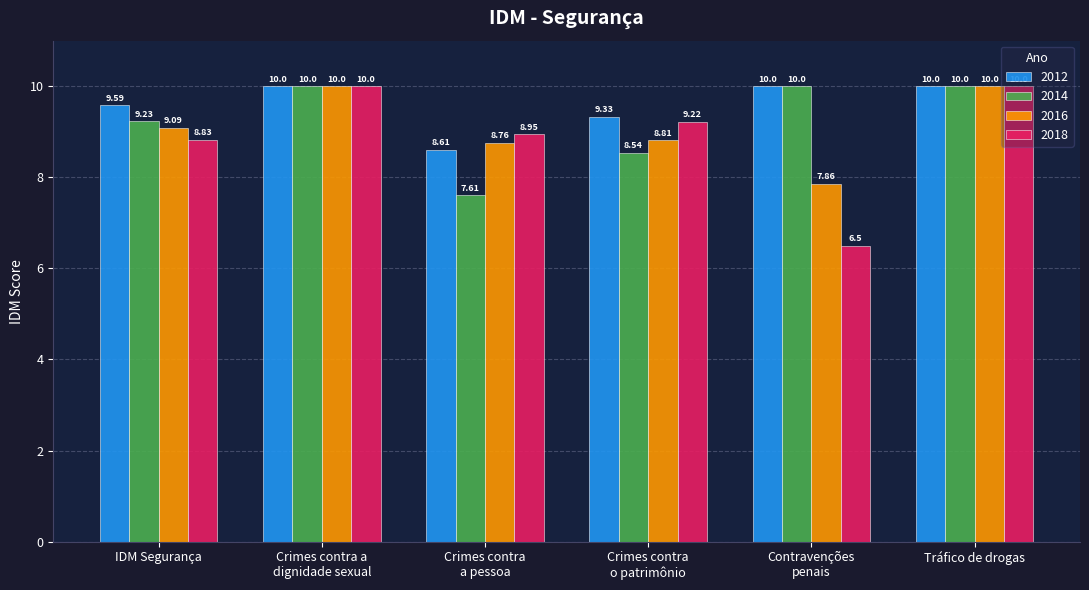

Which series changed the most between Crimes contra
a pessoa and Crimes contra
o patrimônio?

2014